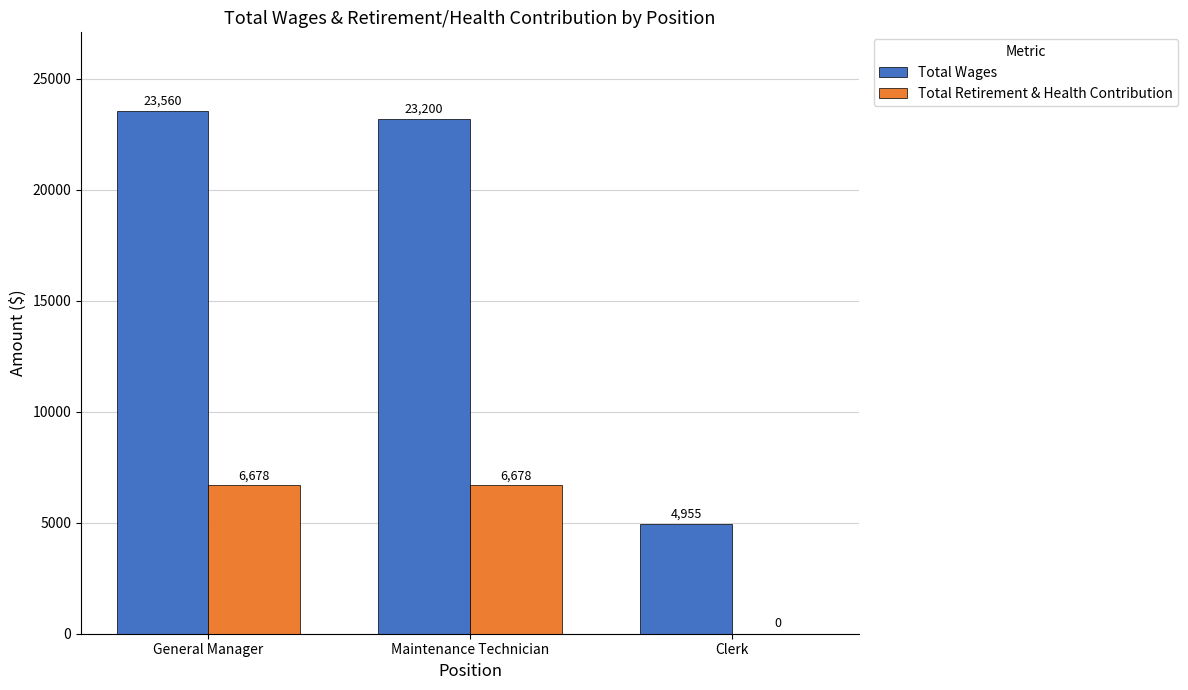

At which label does Total Wages reach its peak?

General Manager